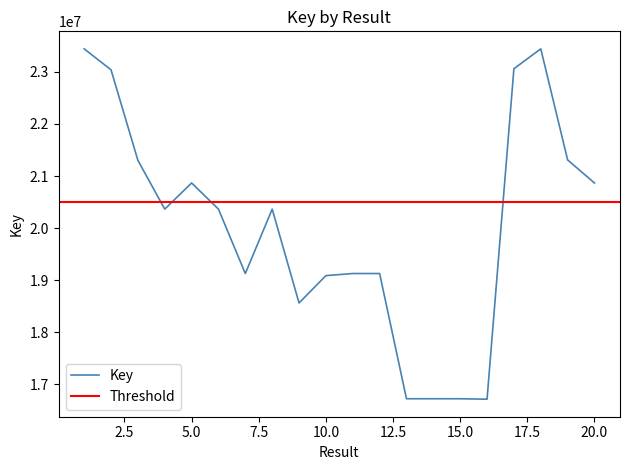

How many data points are less than 20363895?

10